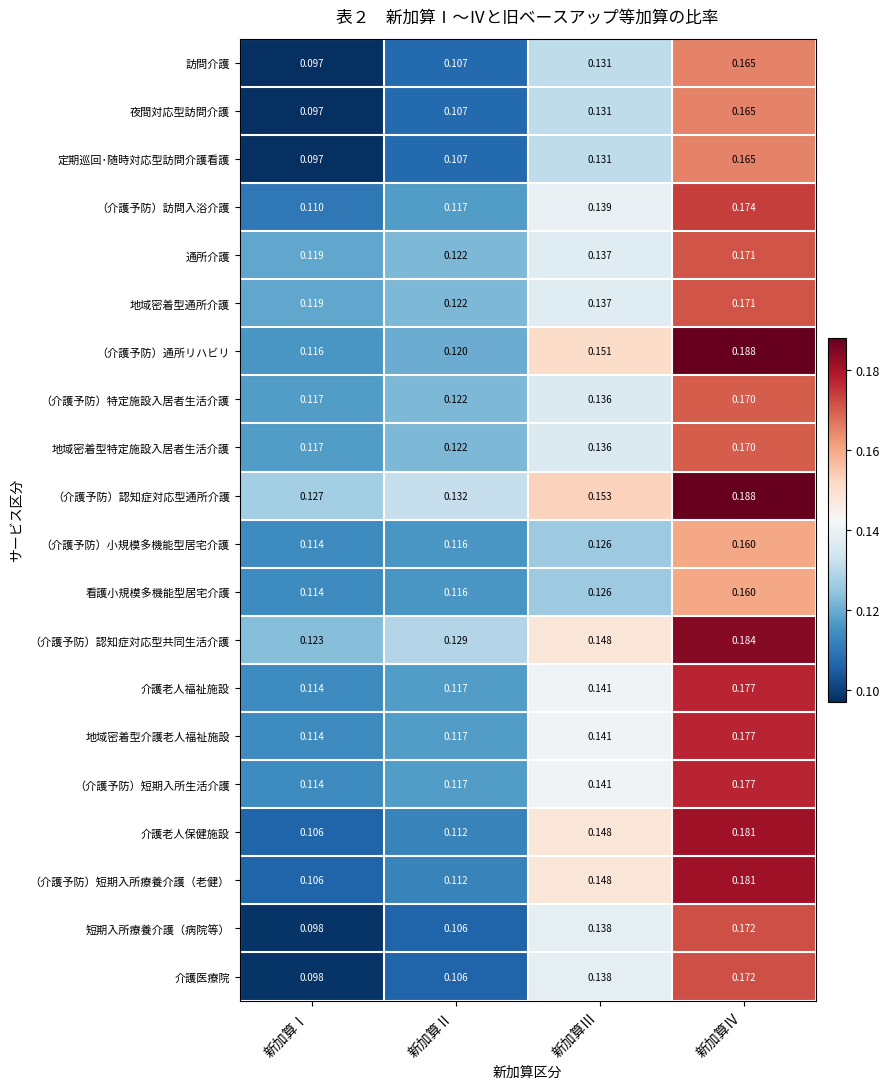

List the labels in order of 介護老人福祉施設 value, smallest first.

新加算Ⅰ, 新加算Ⅱ, 新加算Ⅲ, 新加算Ⅳ